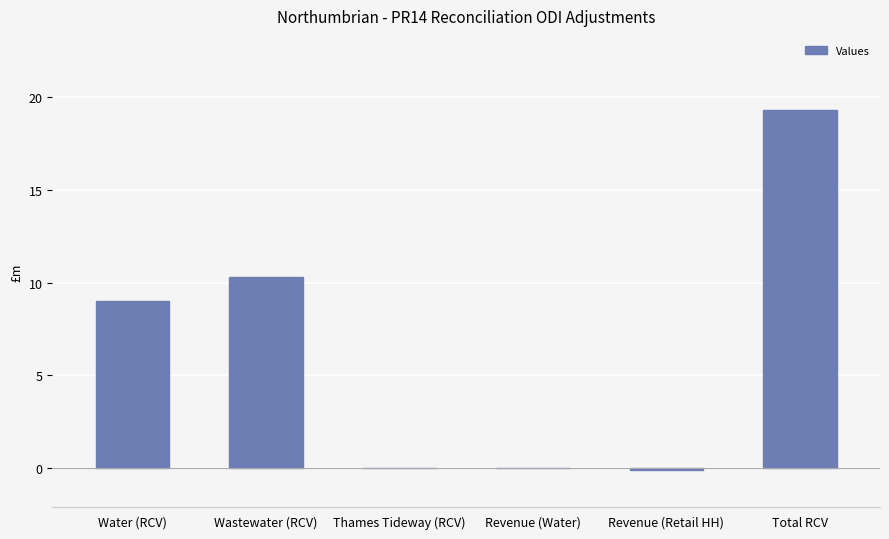

Where does the data first go above 8?

Water (RCV)